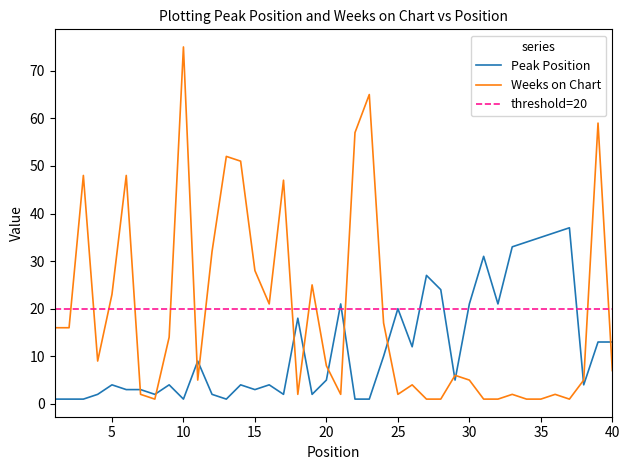

Rank the categories by Weeks on Chart value from highest to lowest.

10, 23, 39, 22, 13, 14, 3, 6, 17, 12, 15, 19, 5, 16, 24, 1, 2, 9, 4, 20, 40, 29, 11, 30, 38, 26, 7, 18, 21, 25, 33, 36, 8, 27, 28, 31, 32, 34, 35, 37